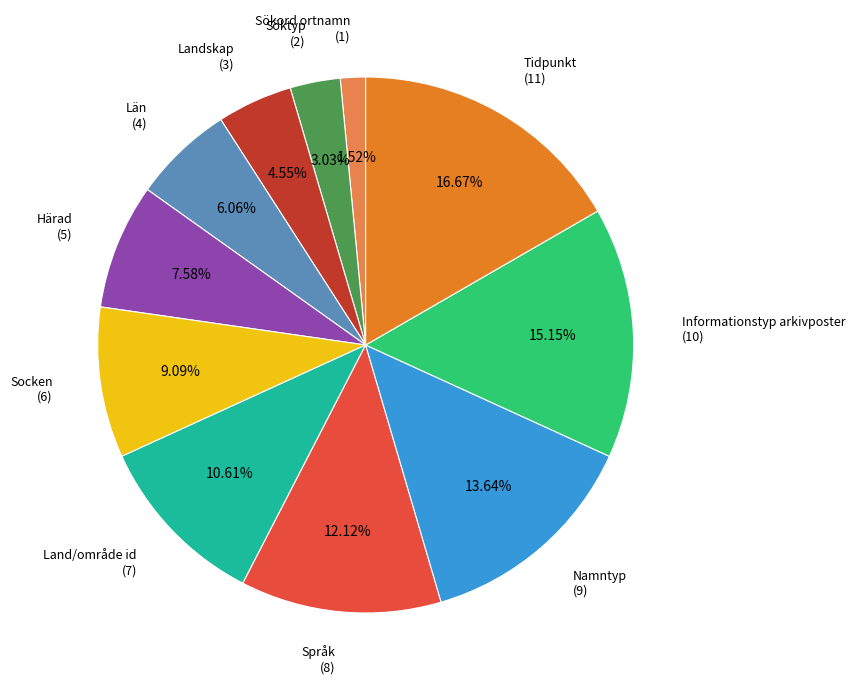

To the nearest percent, what is the difference between the largest and smallest slice percentages?

15%